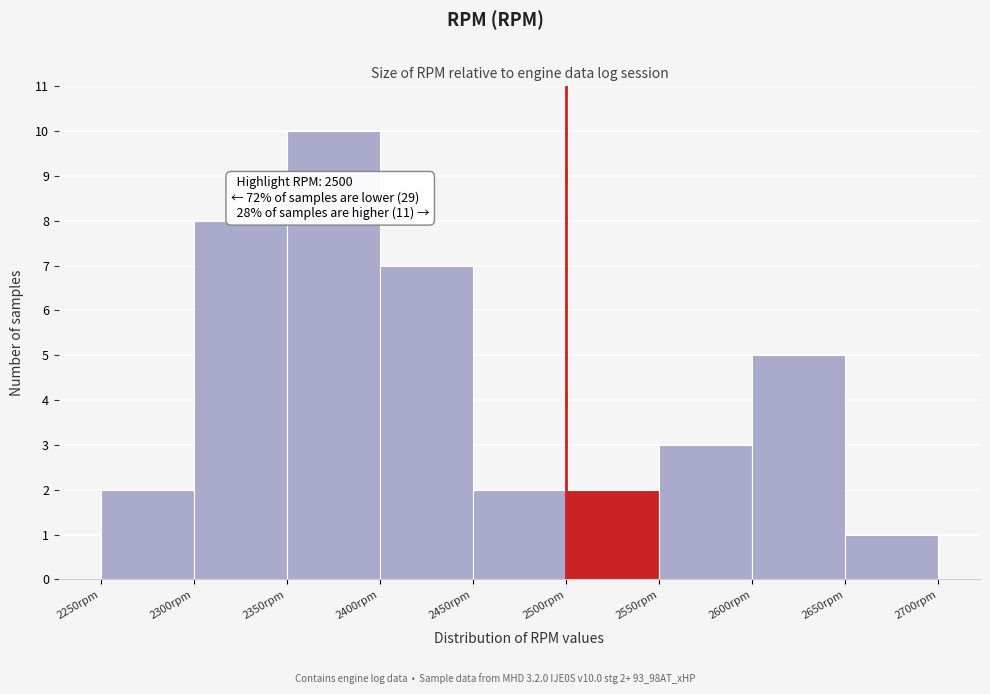

Over which range of the x-axis is the bar tallest?

2350 to 2400